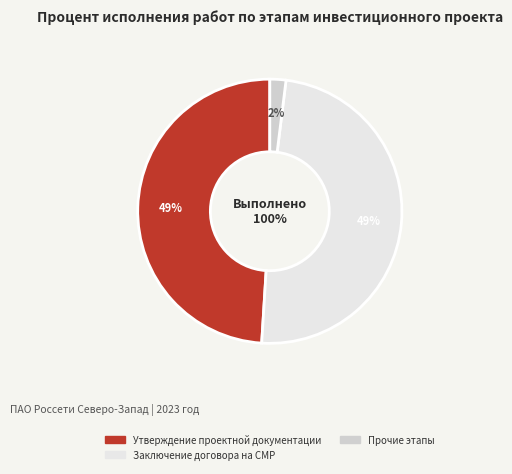

Is Получение разрешения на строительство the majority of the pie?

No